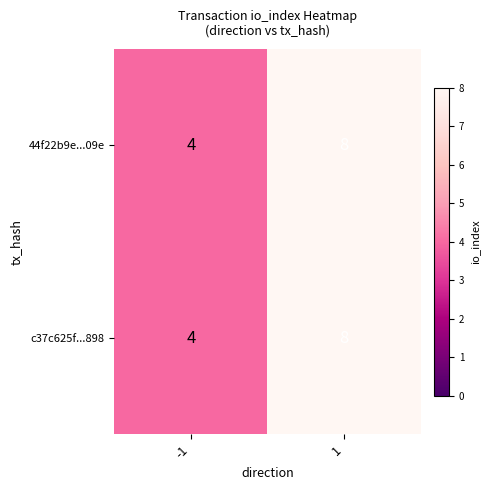

Reading left to right, extract all data points from this chart.

44f22b9e...09e: 4	8
c37c625f...898: 4	8